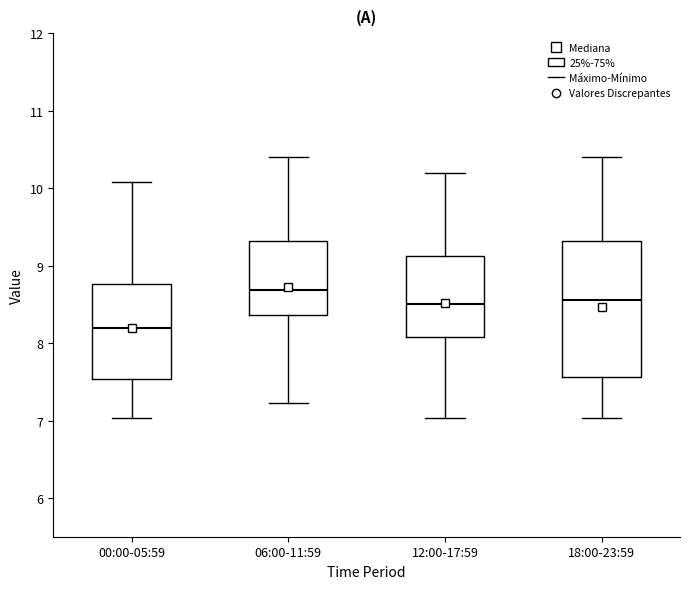

Reading left to right, transcribe this box plot: for each box, give where its median line is, the range the box spans, and where its two whiskers end, as read against the y-axis. The values are not printed on the chart, so give them approximately, as read against the axis.

00:00-05:59: median 8.2, box 7.5 to 8.8, whiskers 7.0 to 10.1
06:00-11:59: median 8.7, box 8.4 to 9.3, whiskers 7.2 to 10.4
12:00-17:59: median 8.5, box 8.1 to 9.1, whiskers 7.0 to 10.2
18:00-23:59: median 8.6, box 7.6 to 9.3, whiskers 7.0 to 10.4